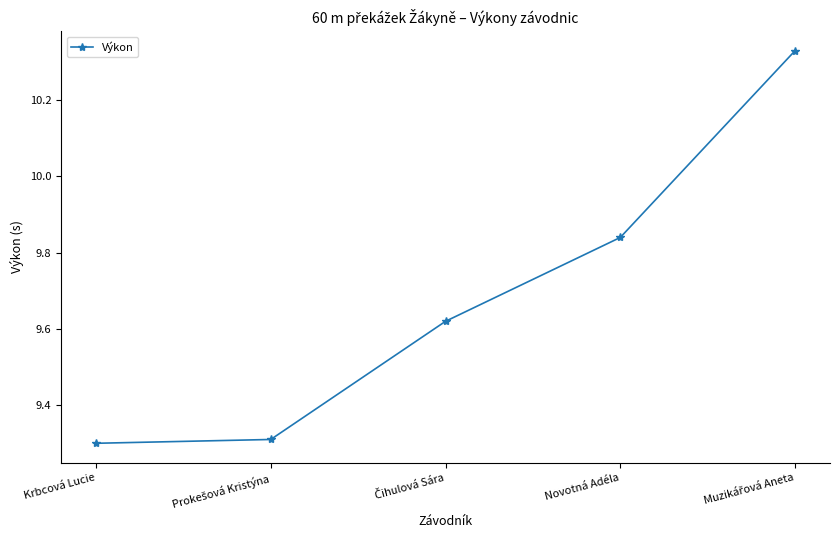

What is the average value?

9.7